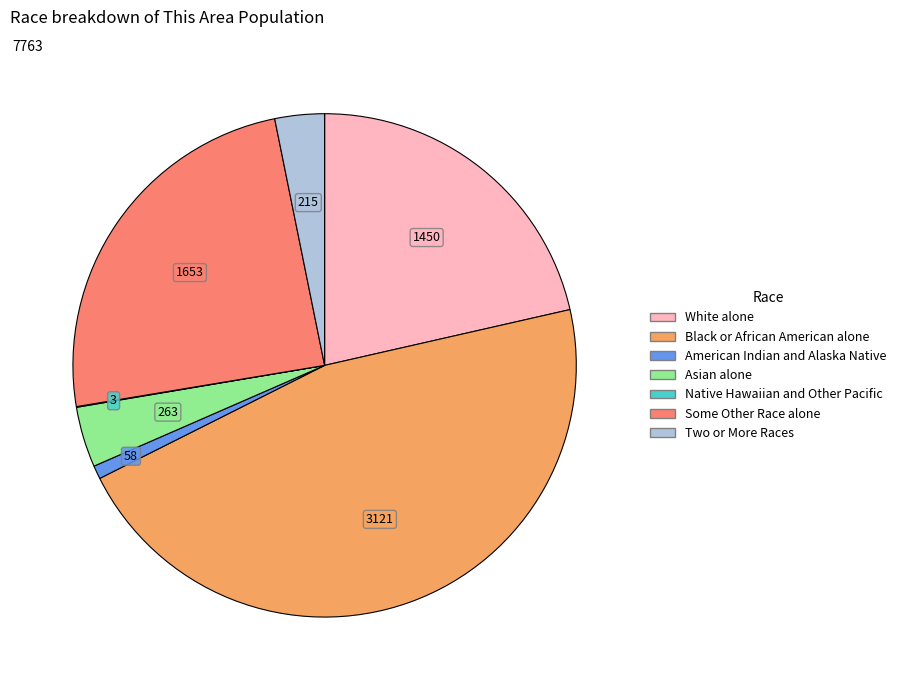

Does any single category account for the majority?

No